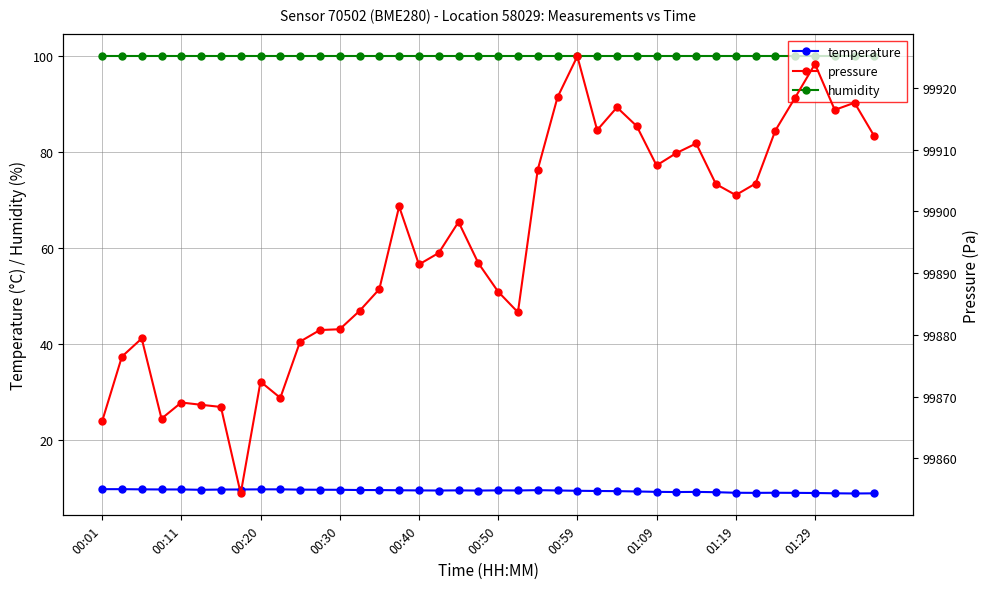

What is the highest value of the humidity series?

100.0